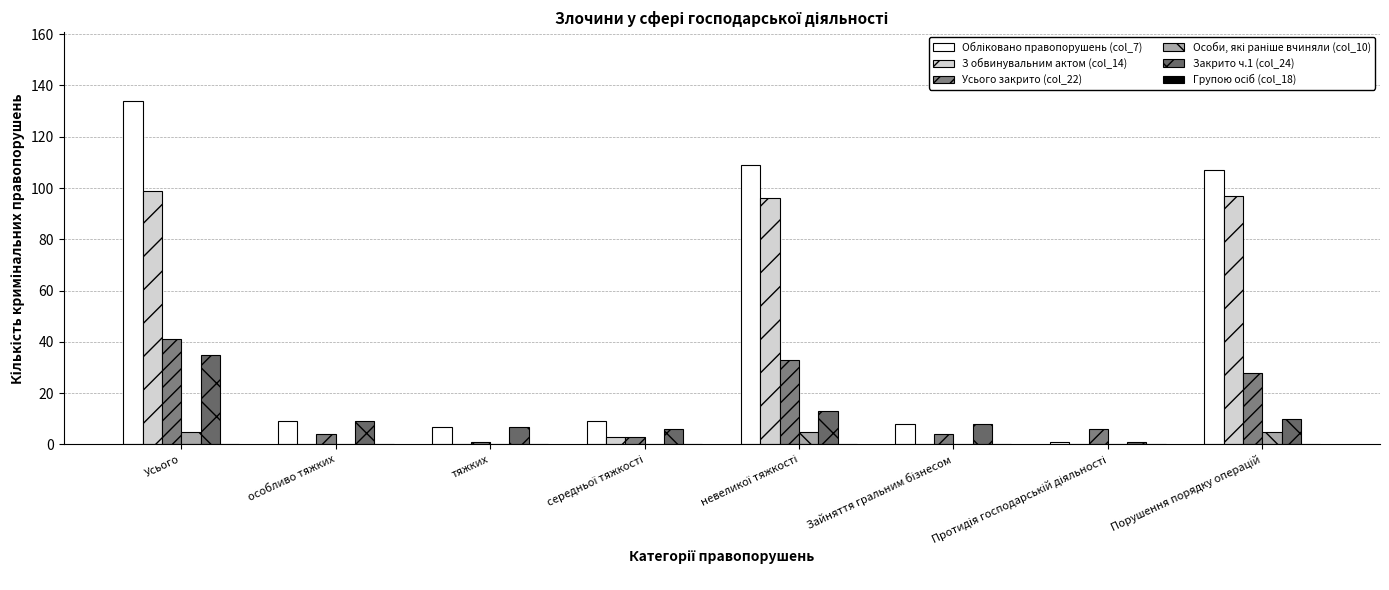

What is the maximum value shown in the chart?

134